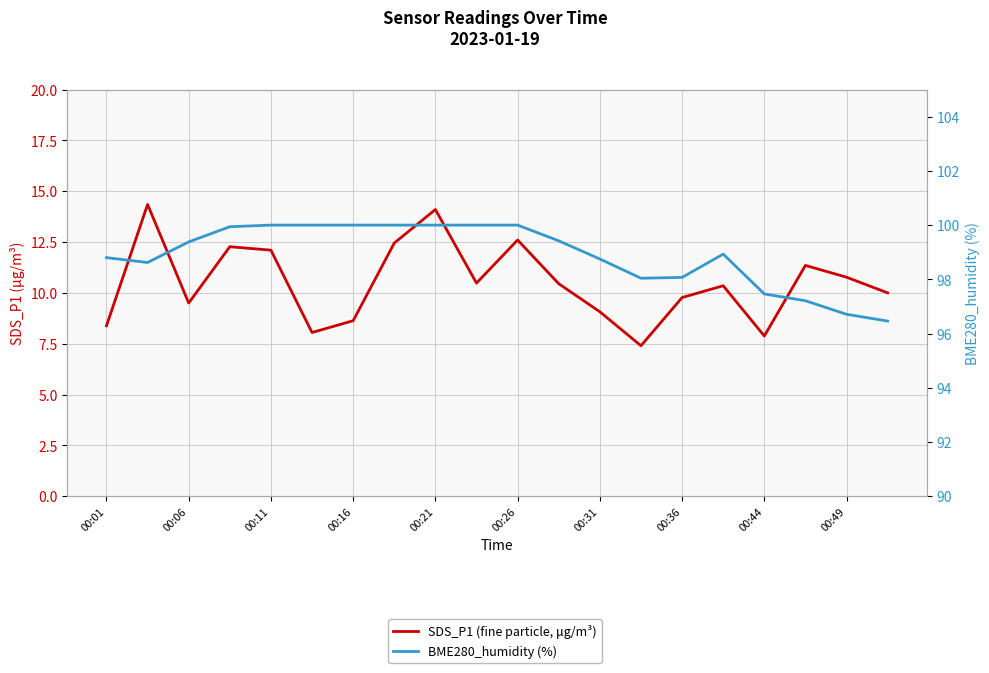

True or false: BME280_humidity (%) has a value of 100.0 at 00:26.

True